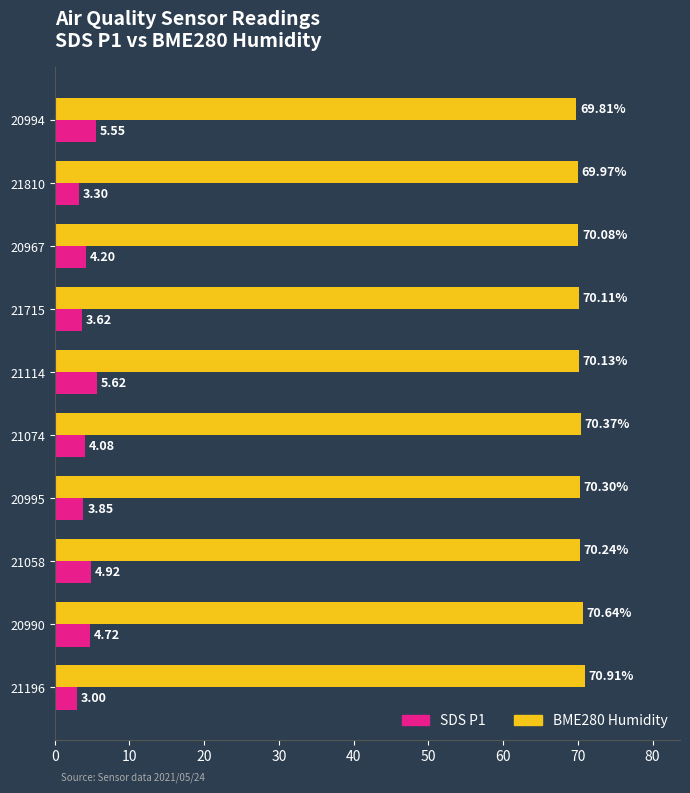

What is the difference between the maximum and minimum values in the BME280 Humidity series?

1.1